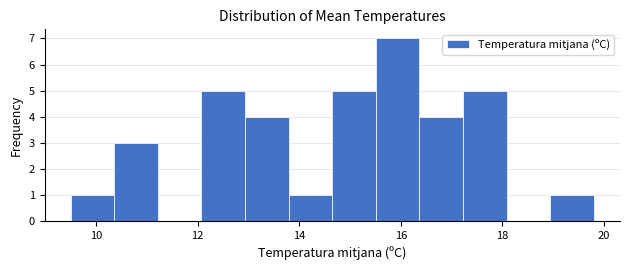

What is the height of the bar covering 13.0 to 13.8 on the x-axis? Neither the bar edges nor the heights are printed on the chart, so give them approximately, as read against the axes.

4